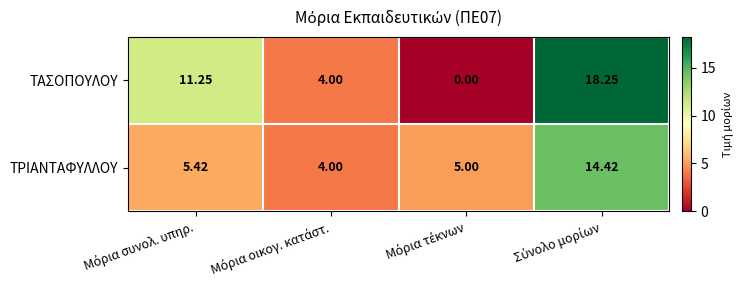

Which series has the largest total across all categories?

ΤΑΣΟΠΟΥΛΟΥ